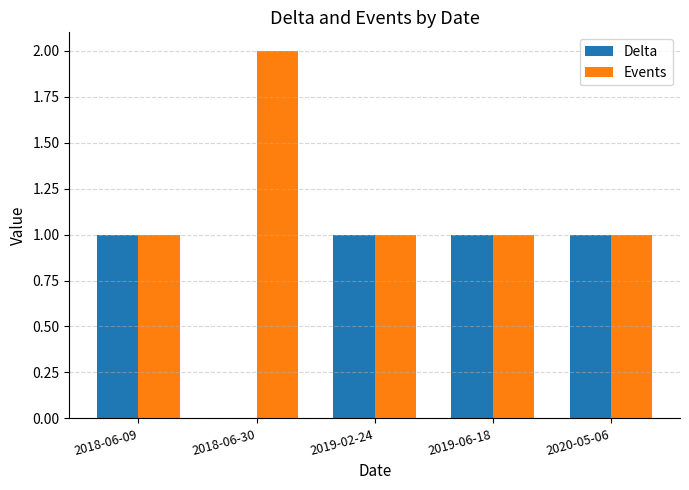

Does the chart contain stacked bars?

No